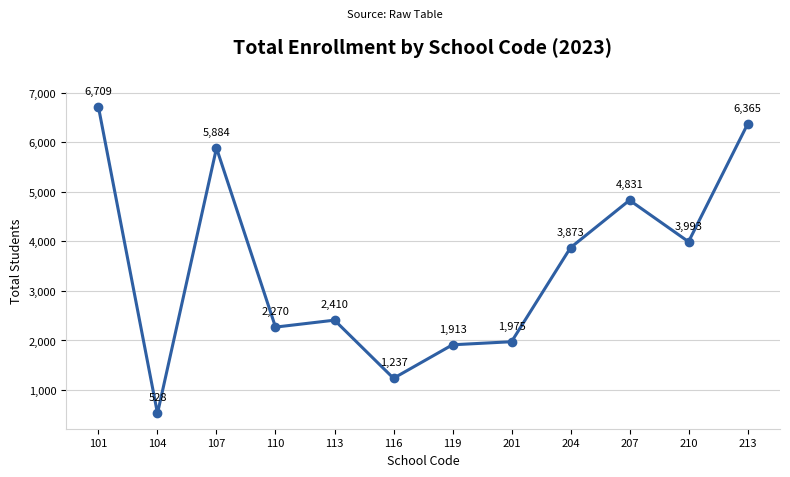

True or false: the data shows 6709 at 101.

True